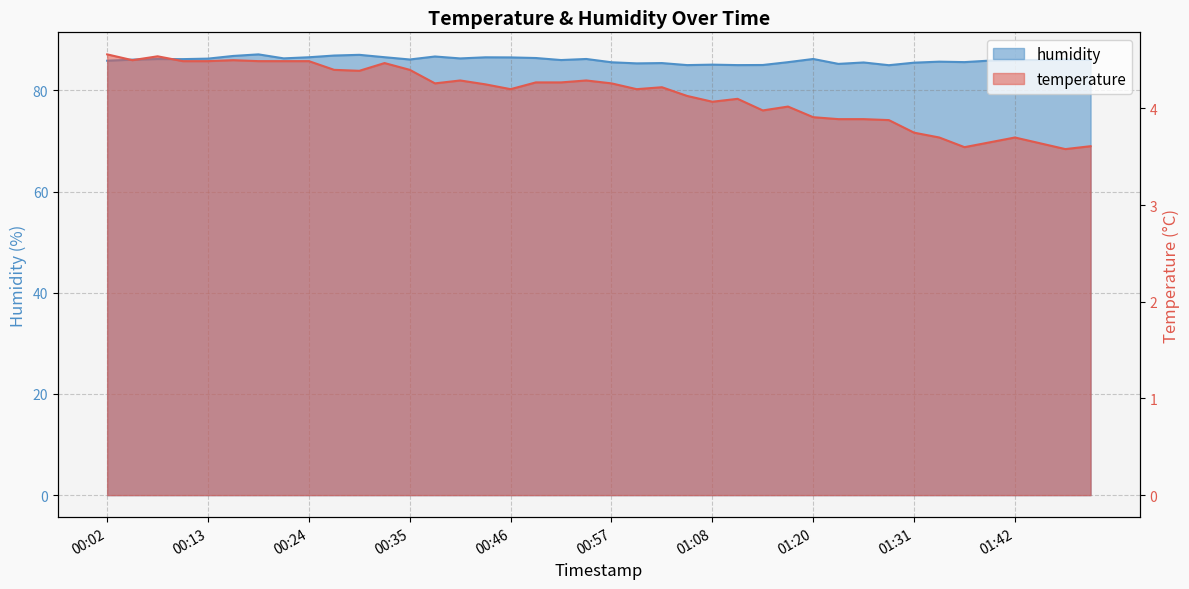

Where is temperature nearest to the value 4?

01:17